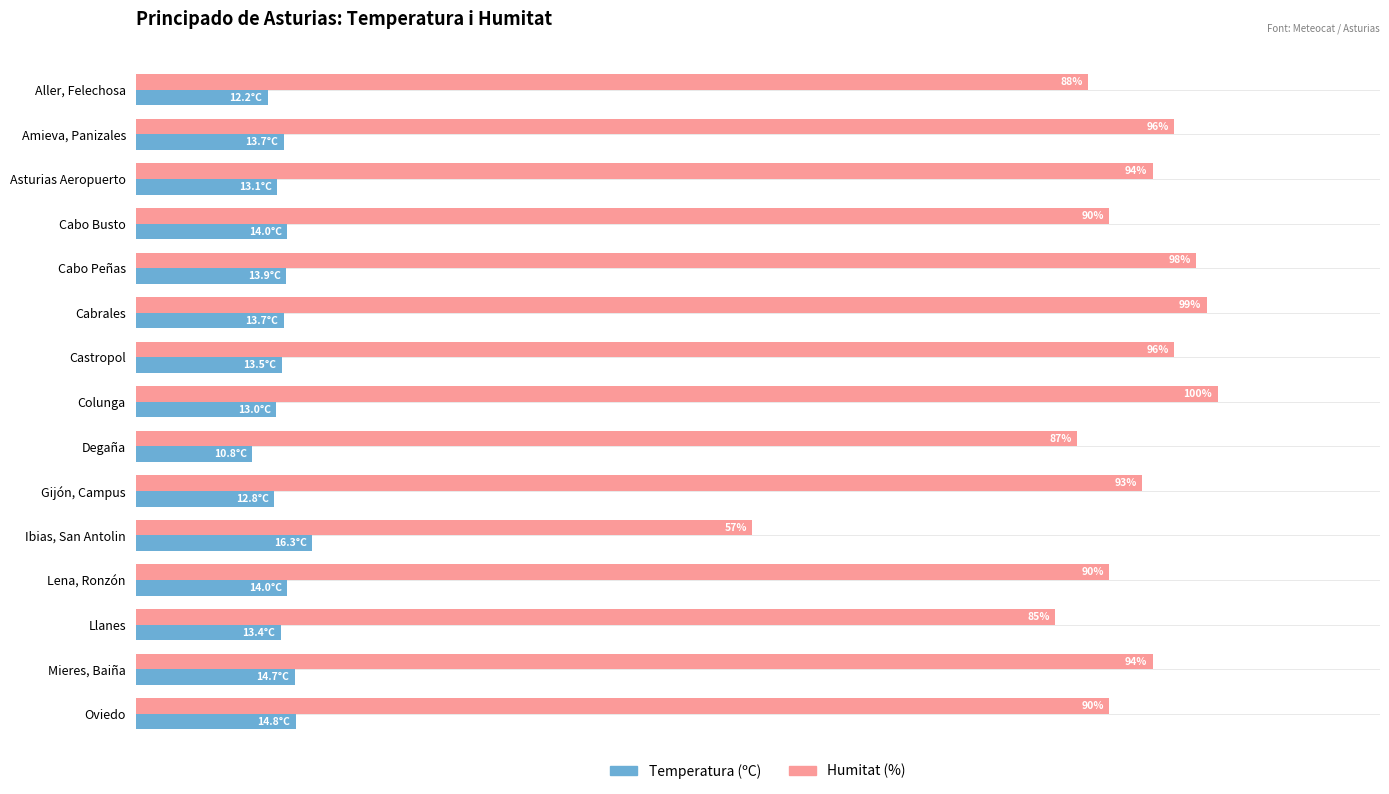

List the series in order of their peak value, highest first.

Humitat (%), Temperatura (ºC)